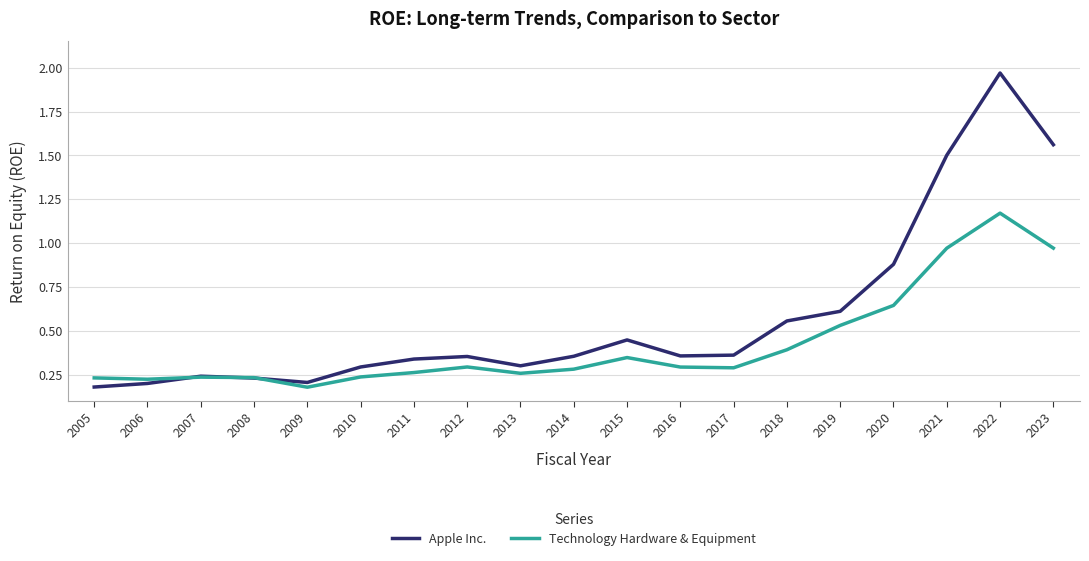

After their last crossing, which series has the higher values: Apple Inc. or Technology Hardware & Equipment?

Apple Inc.